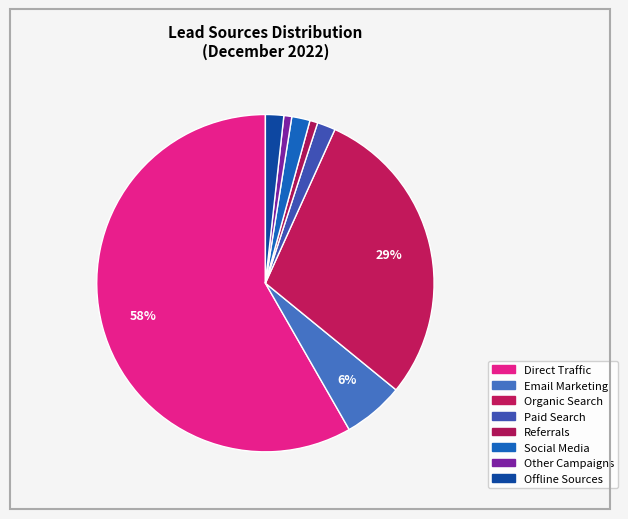

Rank the categories by value from highest to lowest.

Direct Traffic, Organic Search, Email Marketing, Paid Search, Social Media, Offline Sources, Referrals, Other Campaigns